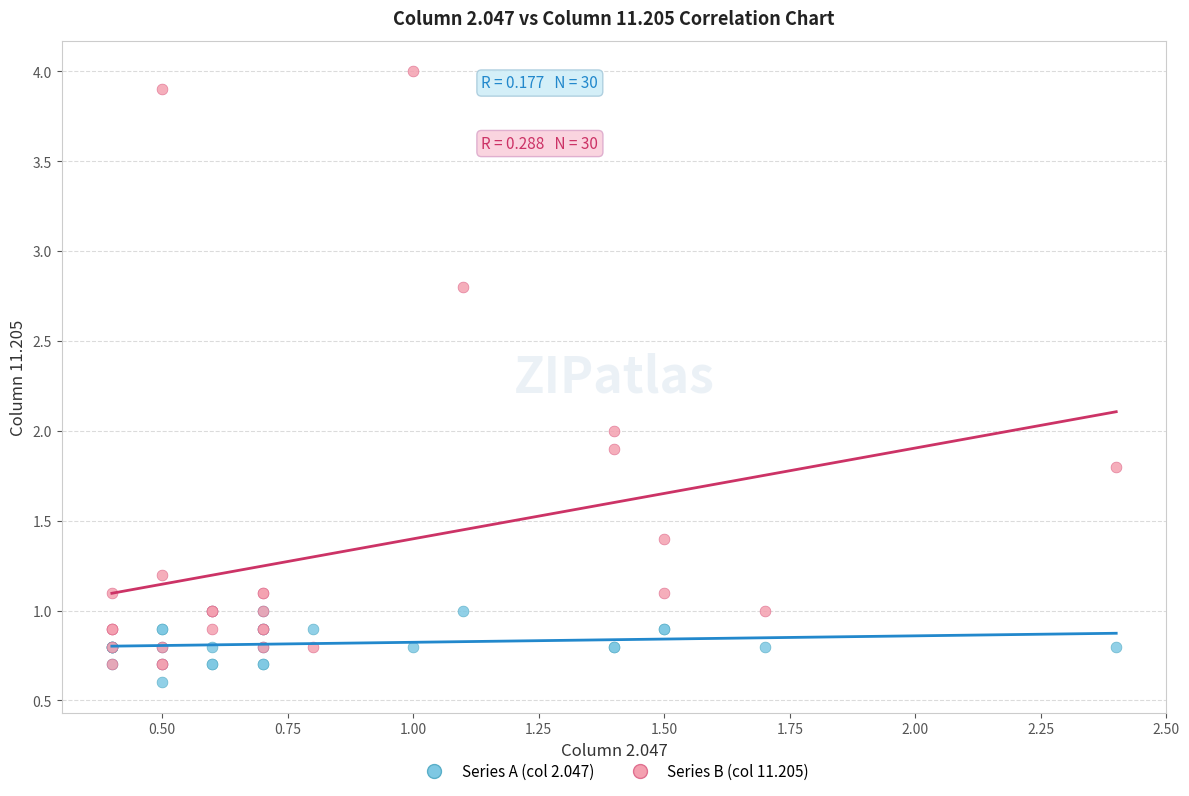

What are all the series names shown in the legend?

Series A (col 2.047), Series B (col 11.205)